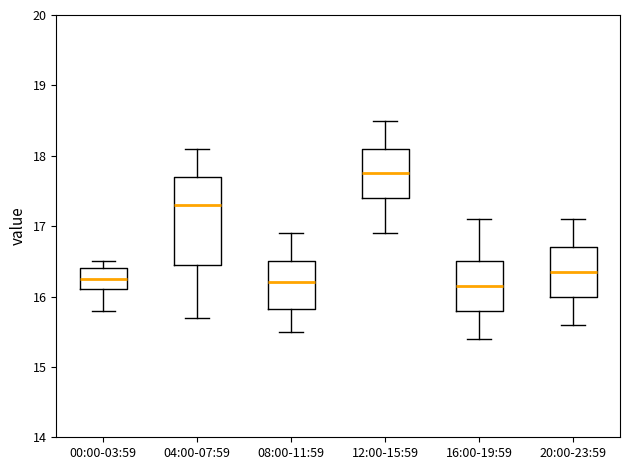

Reading left to right, transcribe this box plot: for each box, give where its median line is, the range the box spans, and where its two whiskers end, as read against the y-axis. The values are not printed on the chart, so give them approximately, as read against the axis.

00:00-03:59: median 16.3, box 16.1 to 16.4, whiskers 15.8 to 16.5
04:00-07:59: median 17.3, box 16.5 to 17.7, whiskers 15.7 to 18.1
08:00-11:59: median 16.2, box 15.8 to 16.5, whiskers 15.5 to 16.9
12:00-15:59: median 17.8, box 17.4 to 18.1, whiskers 16.9 to 18.5
16:00-19:59: median 16.2, box 15.8 to 16.5, whiskers 15.4 to 17.1
20:00-23:59: median 16.4, box 16.0 to 16.7, whiskers 15.6 to 17.1